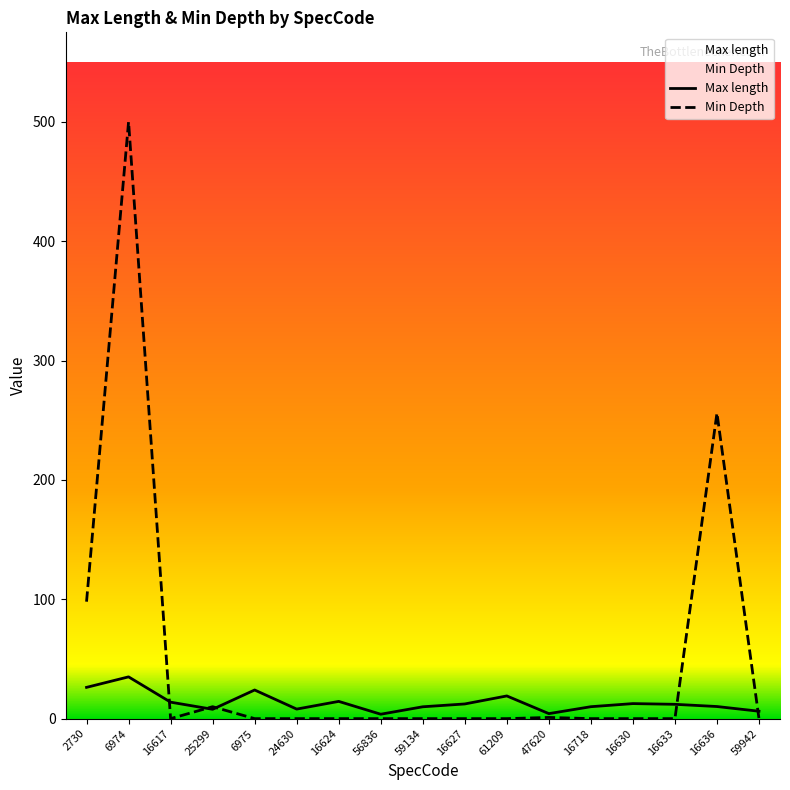

Which has a higher value, 16633 or 24630?

16633